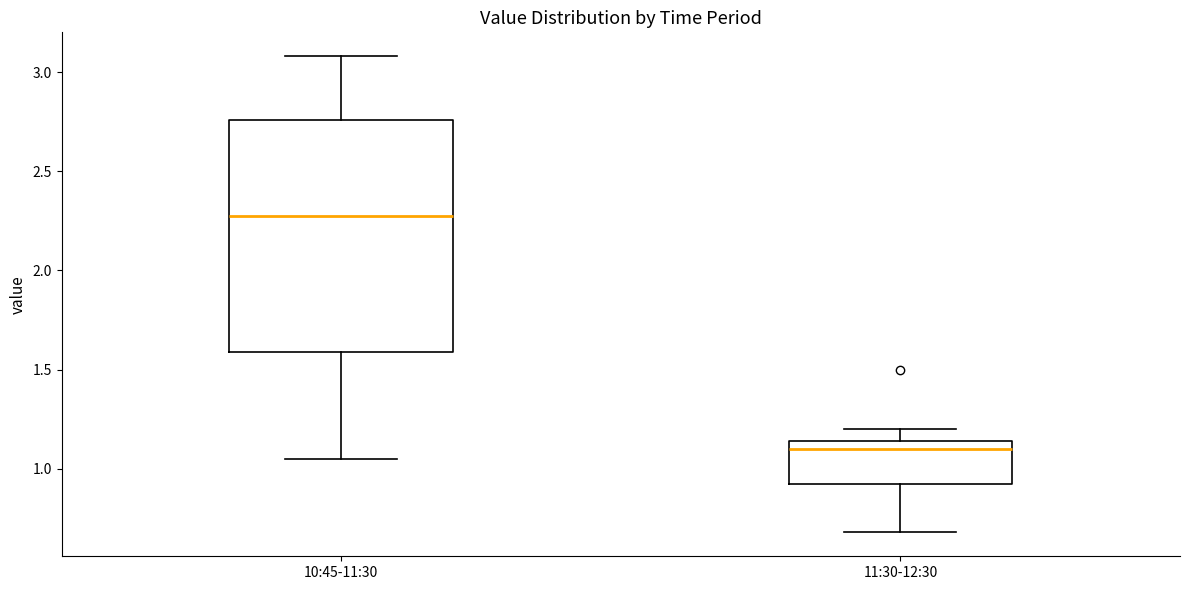

Which box's median line is the lowest?

11:30-12:30